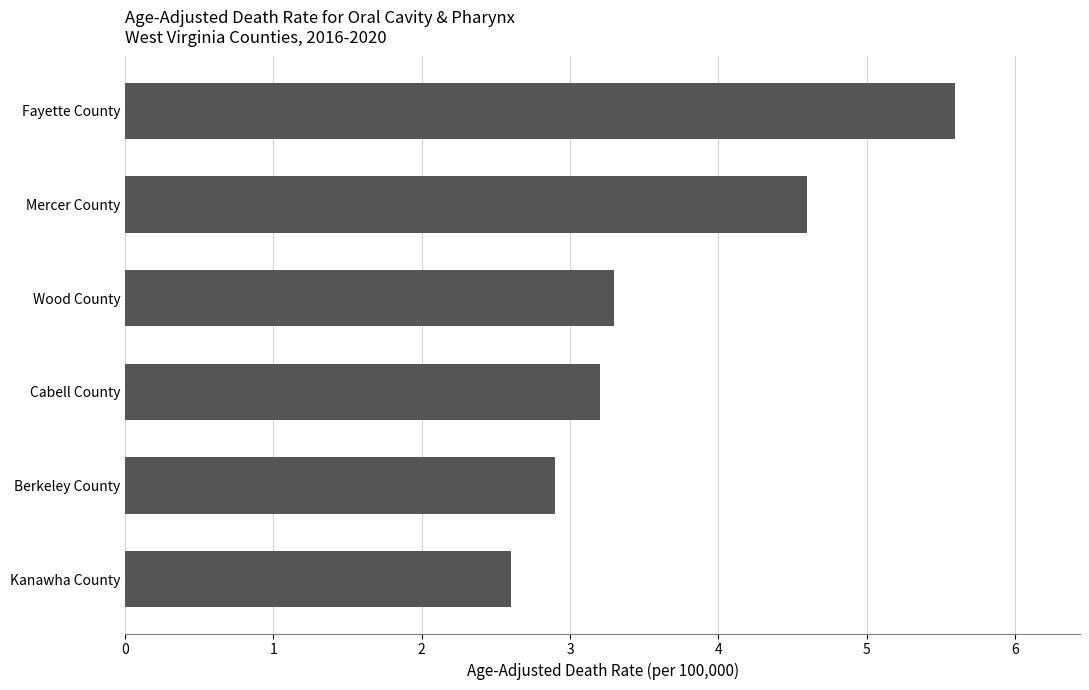

What is the sum of the values at Berkeley County and Fayette County?

8.5